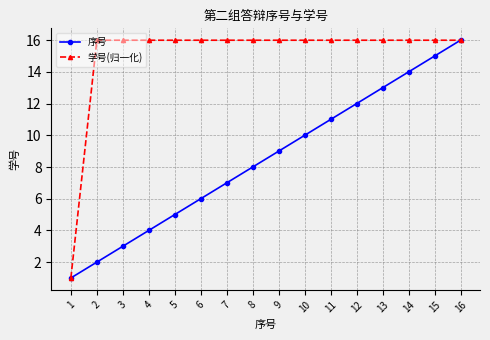

Which series changed the most between 5 and 12?

序号